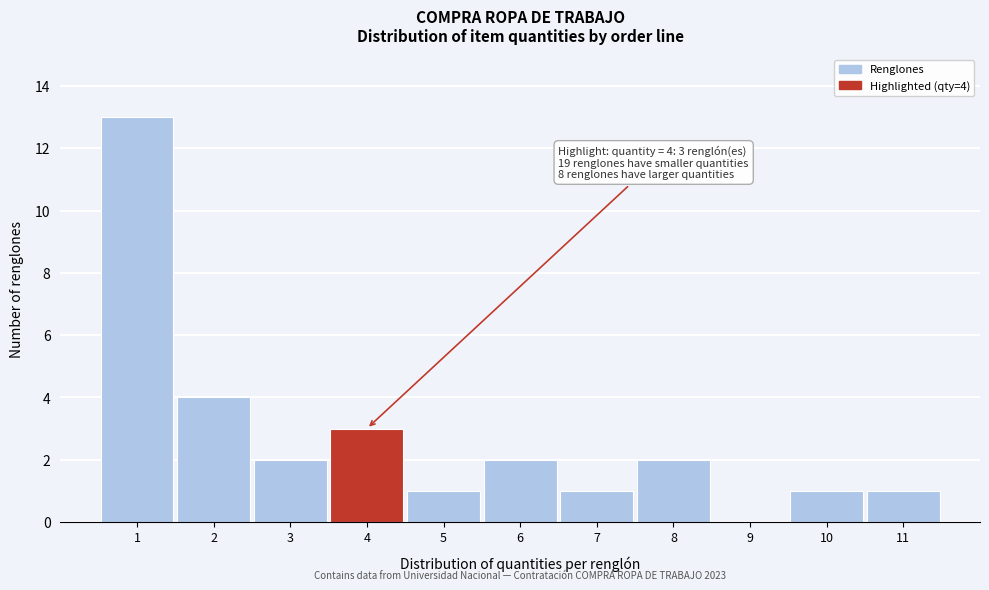

Reading left to right, extract all data points from this chart.

1=13	2=4	3=2	4=3	5=1	6=2	7=1	8=2	9=0	10=1	11=1